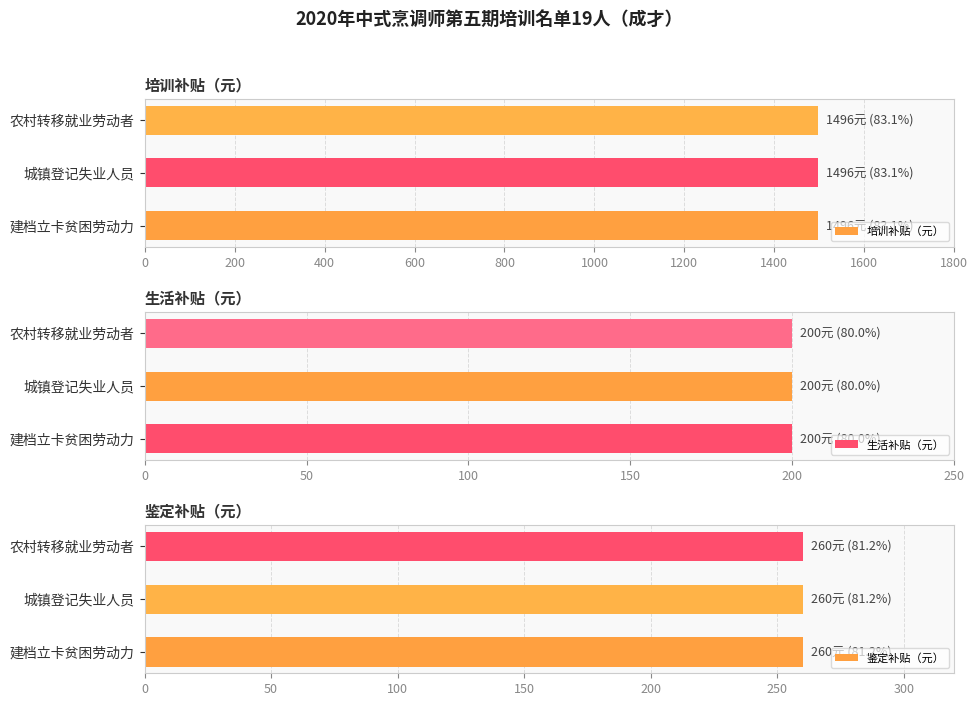

Does the chart contain any negative values?

No